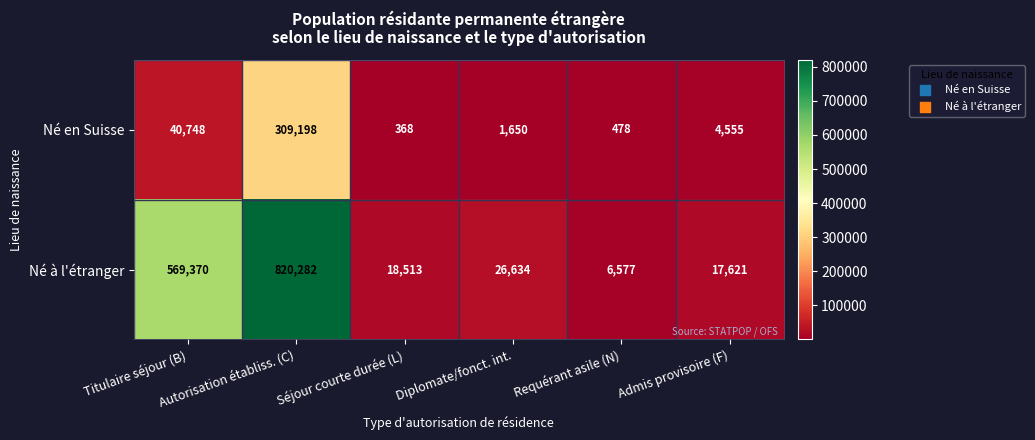

How many series are shown in this chart?

2